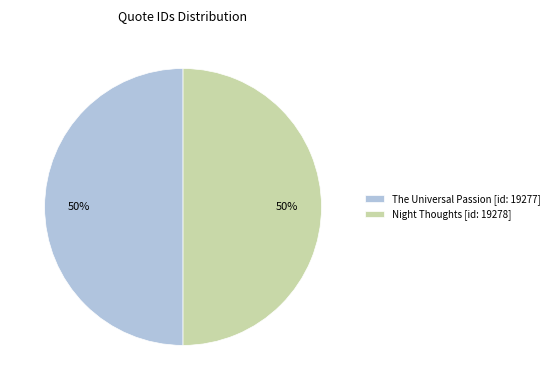

To the nearest percent, what is the combined percentage of Night Thoughts [id: 19278] and The Universal Passion [id: 19277]?

100%